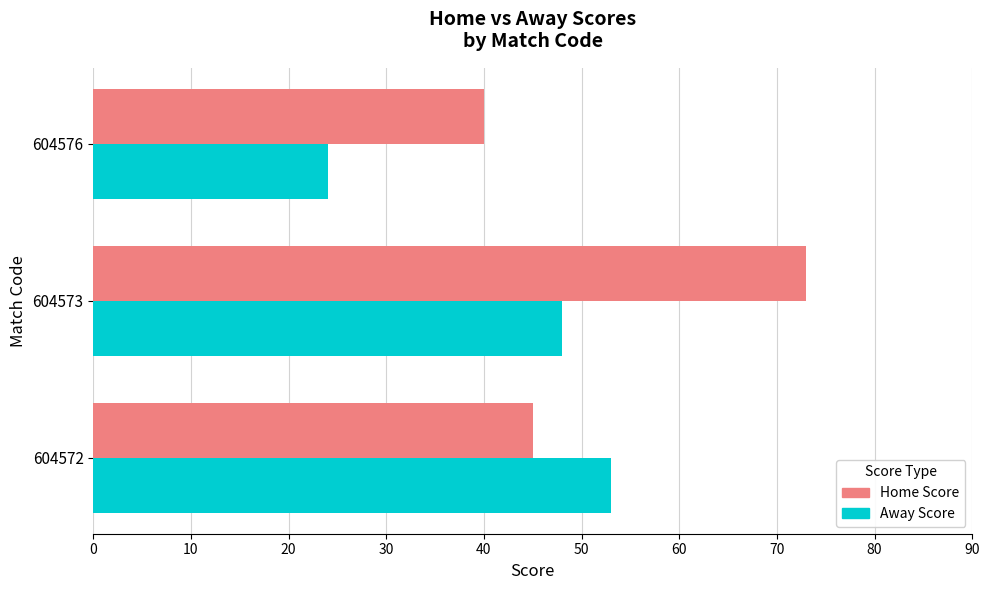

What is the average value of the Home Score series?

53